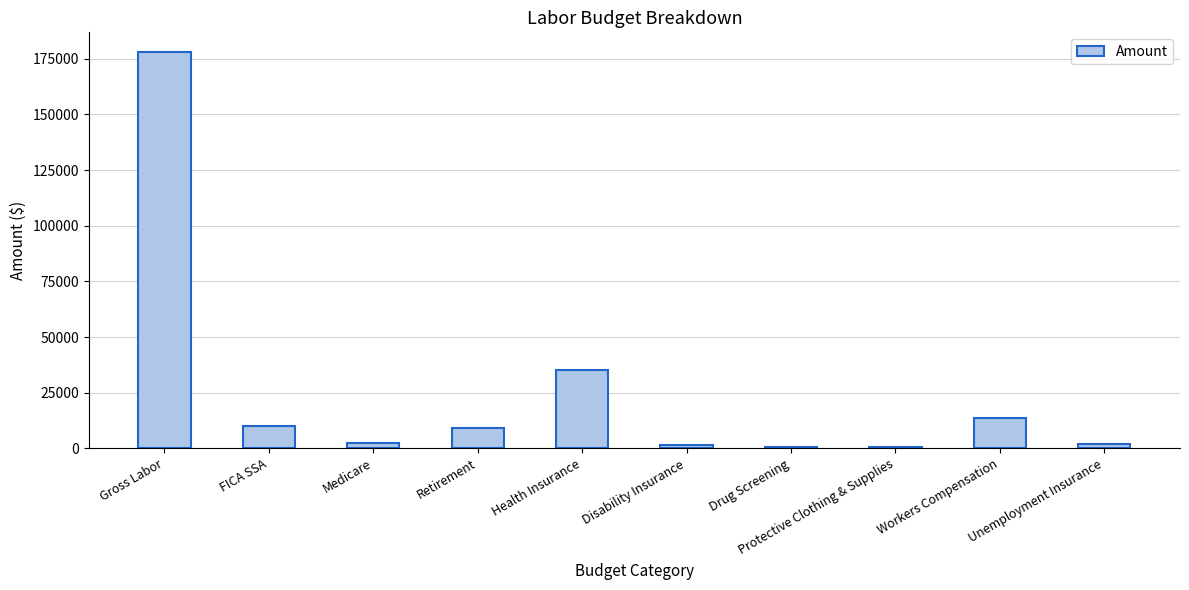

The value at Drug Screening is 500. True or false?

True